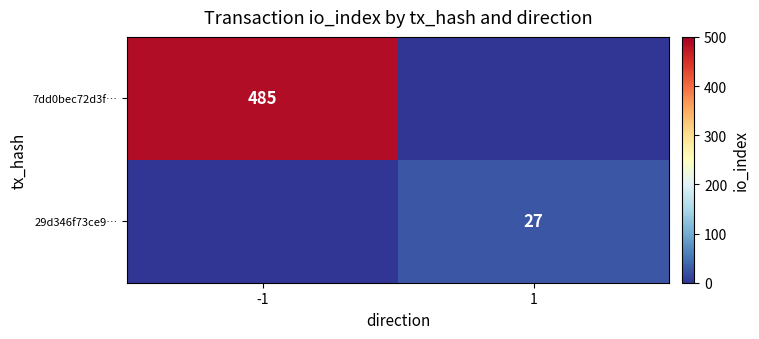

True or false: 7dd0bec72d3f… has a value of 179 at -1.

False